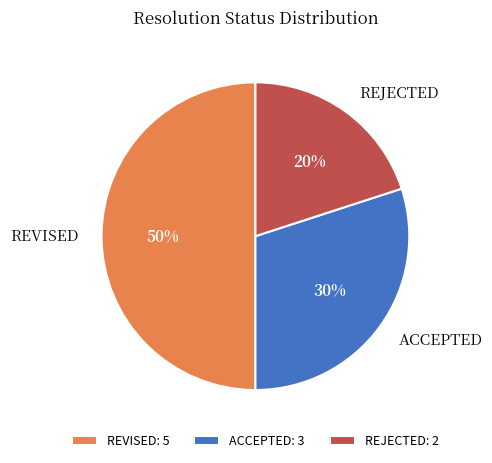

To the nearest percent, what portion does REJECTED represent?

20%